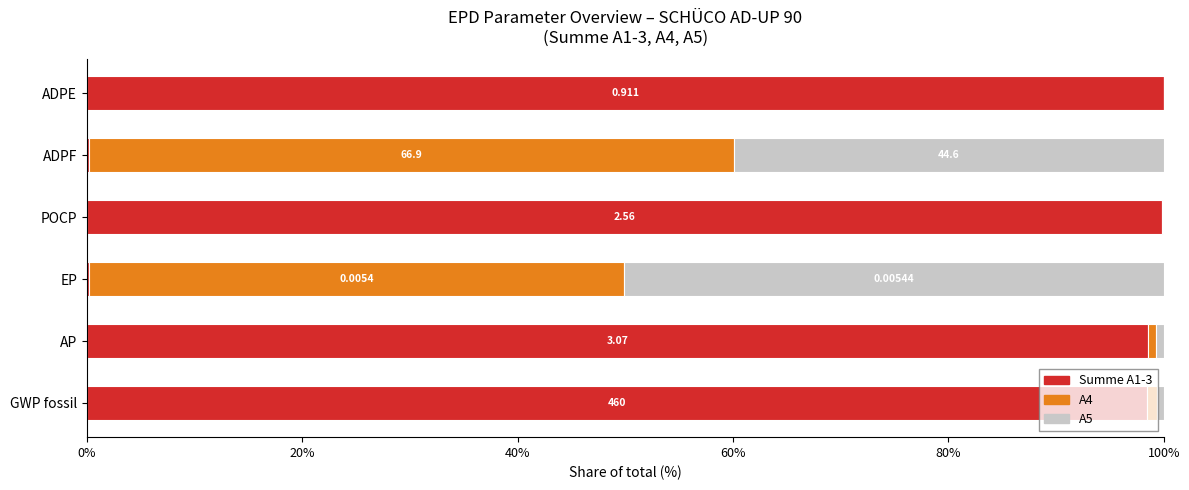

What are all the series names shown in the legend?

Summe A1-3, A4, A5